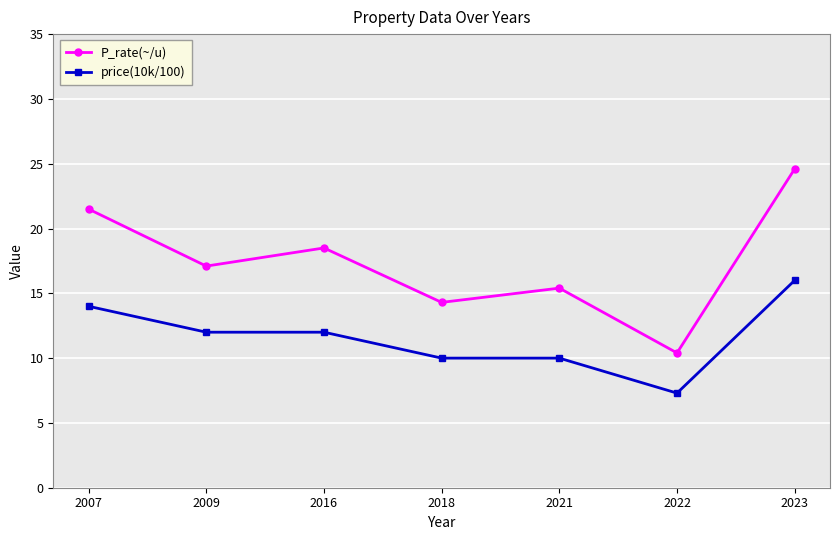

At which label does P_rate(~/u) first exceed 17?

2007